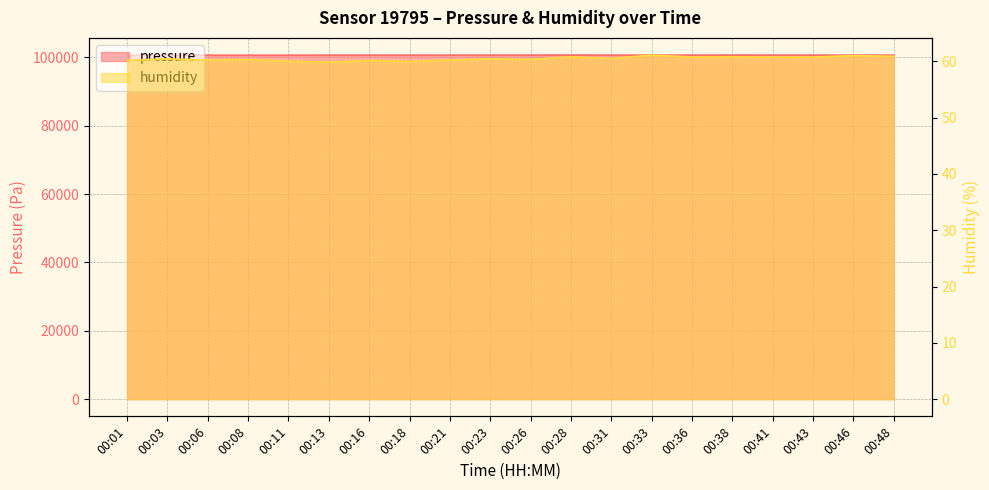

What is the value of the pressure point at the 19th from the left?

100668.8